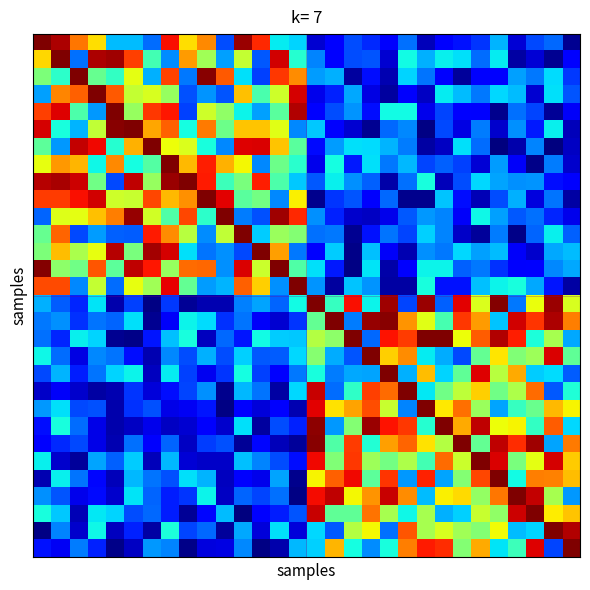

How many series are shown in this chart?

30